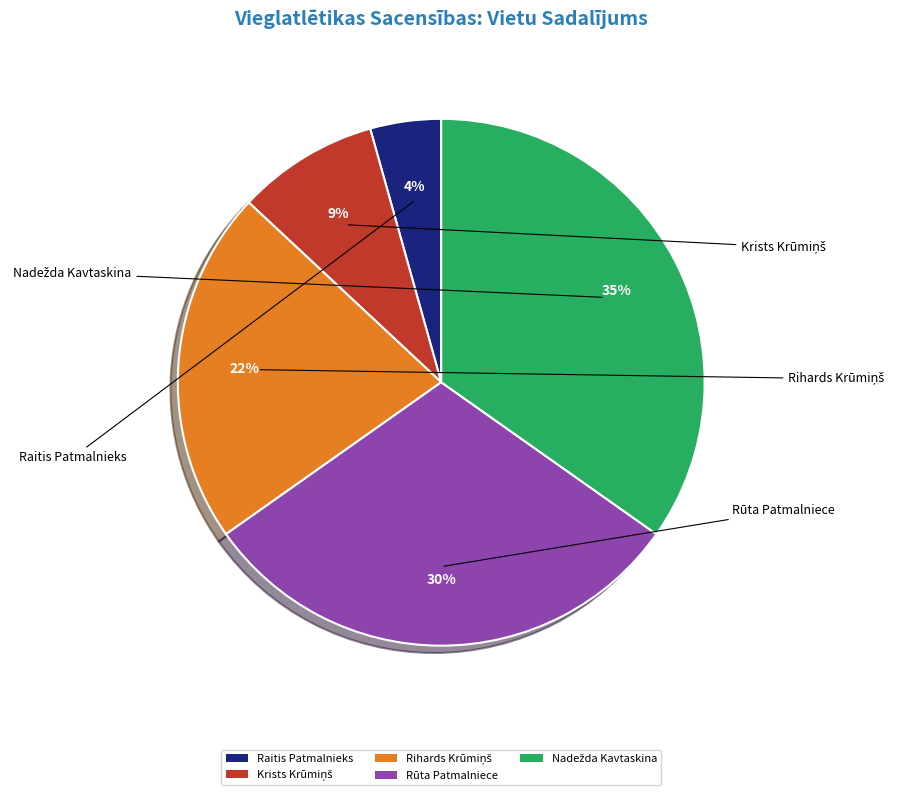

To the nearest percent, what portion does Rūta Patmalniece represent?

30%